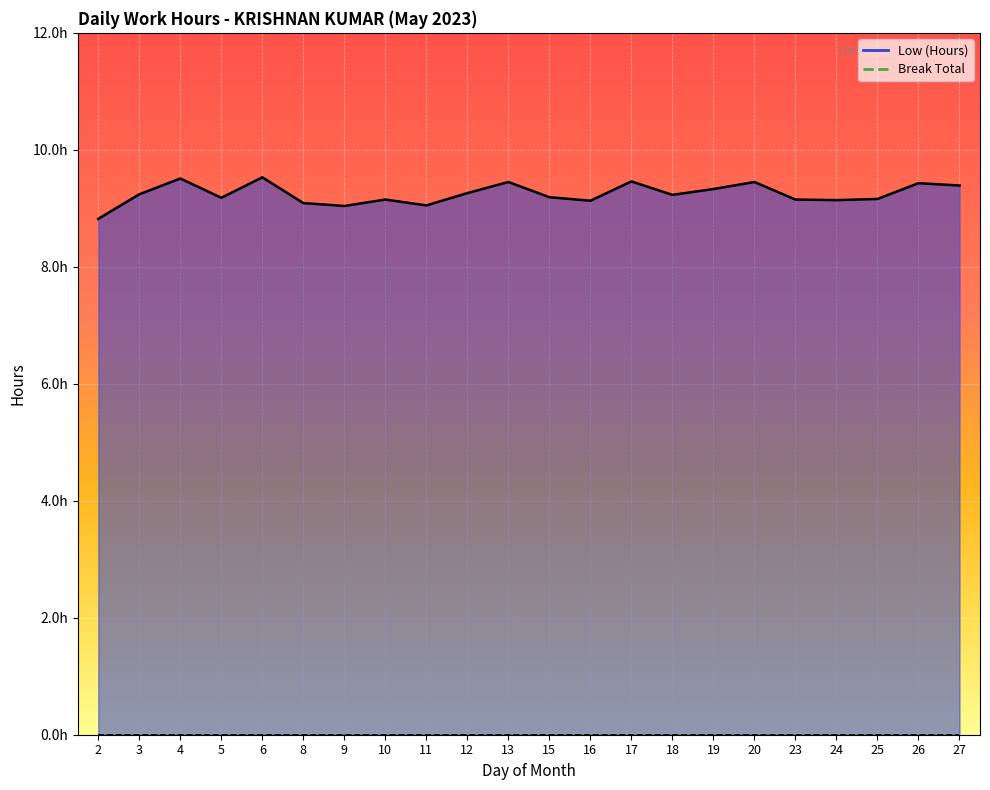

Rank the categories by value from highest to lowest.

6, 4, 17, 13, 20, 26, 27, 19, 12, 3, 18, 15, 5, 25, 10, 23, 24, 16, 8, 11, 9, 2